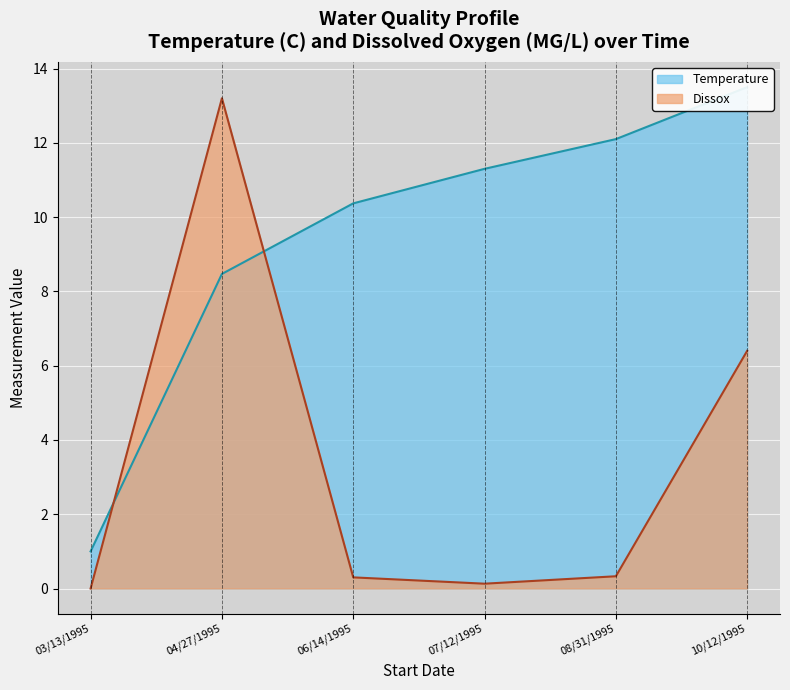

What is the difference between the maximum and minimum values in the Dissox series?

13.2